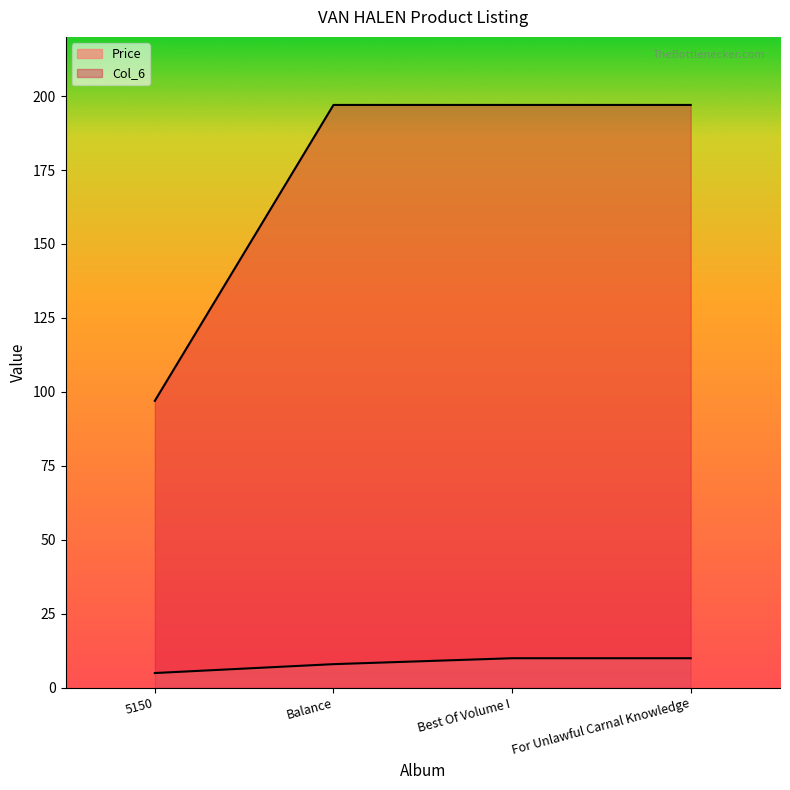

Is it true that Price equals 2.2 at For Unlawful Carnal Knowledge?

False